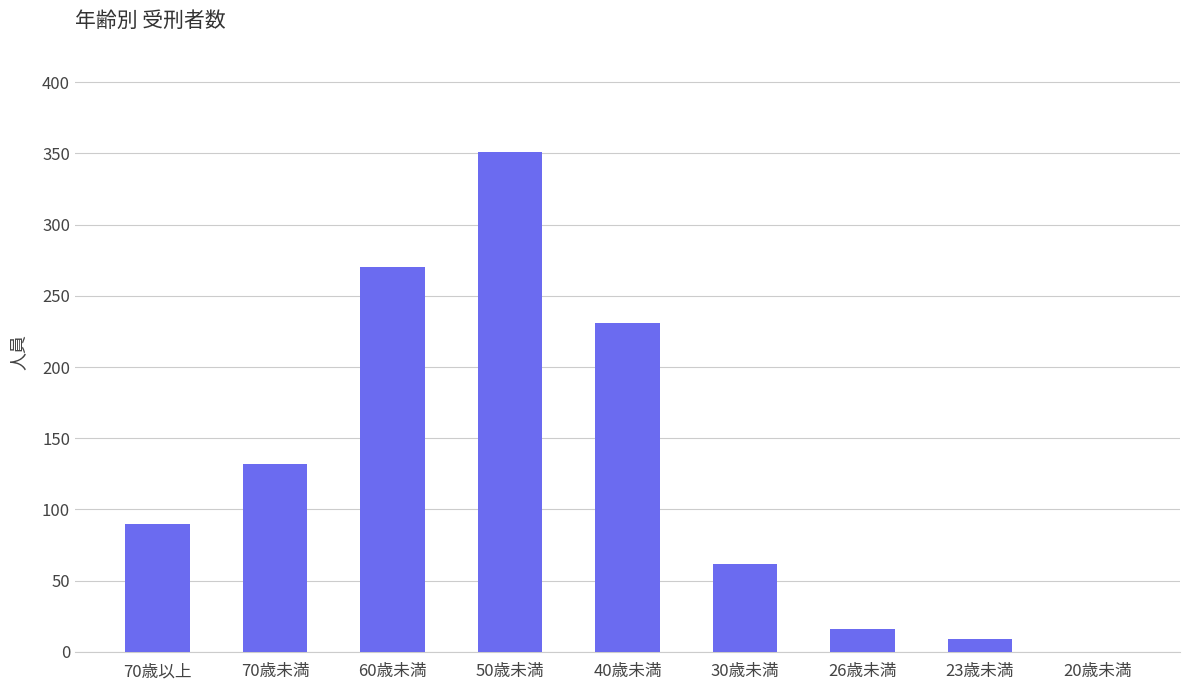

What is the approximate value at 26歳未満?

16